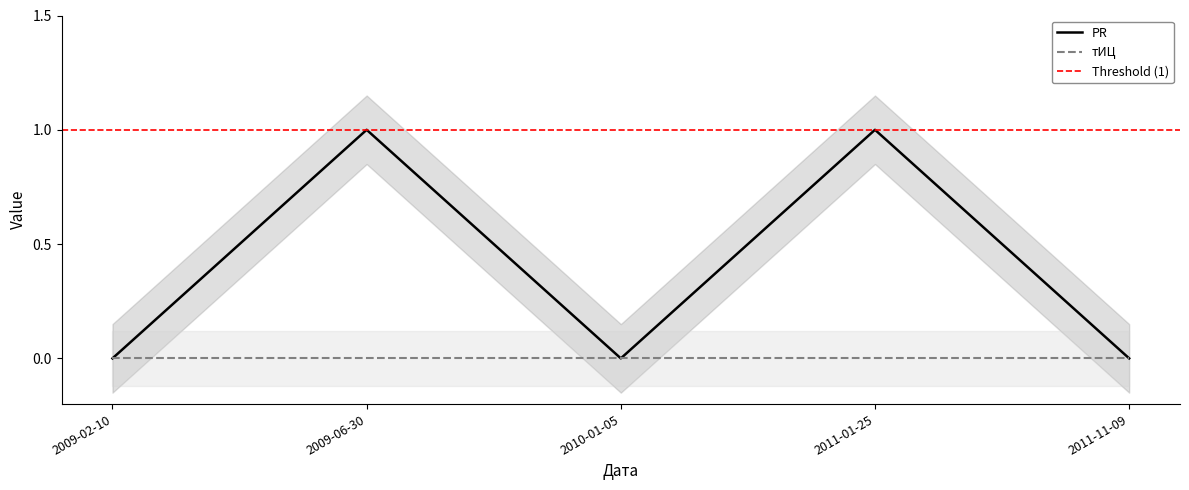

How many categories are shown in the chart?

5